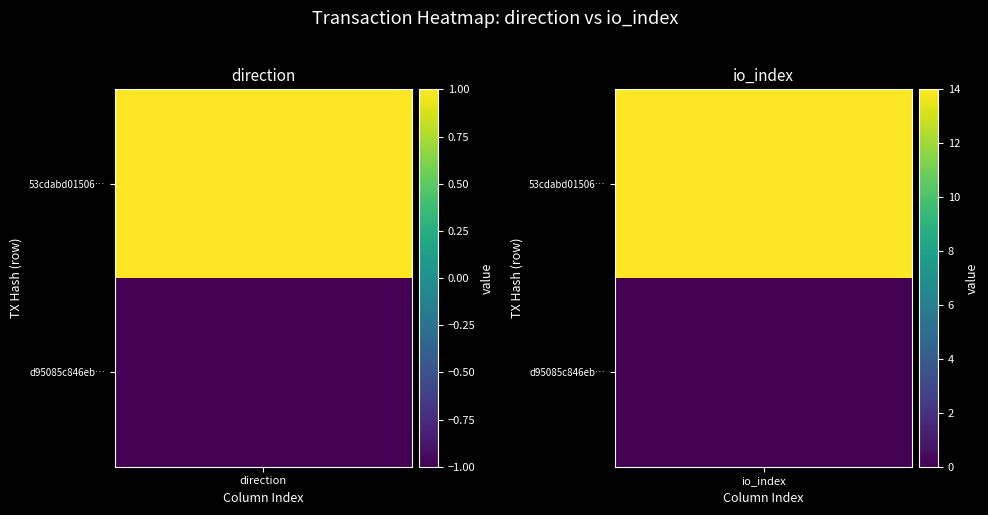

List the series in order of their overall mean, lowest first.

d95085c846eb668f2996e850fc333da3300cad4, 53cdabd015066e7006c4153d933af2e3ae93d12